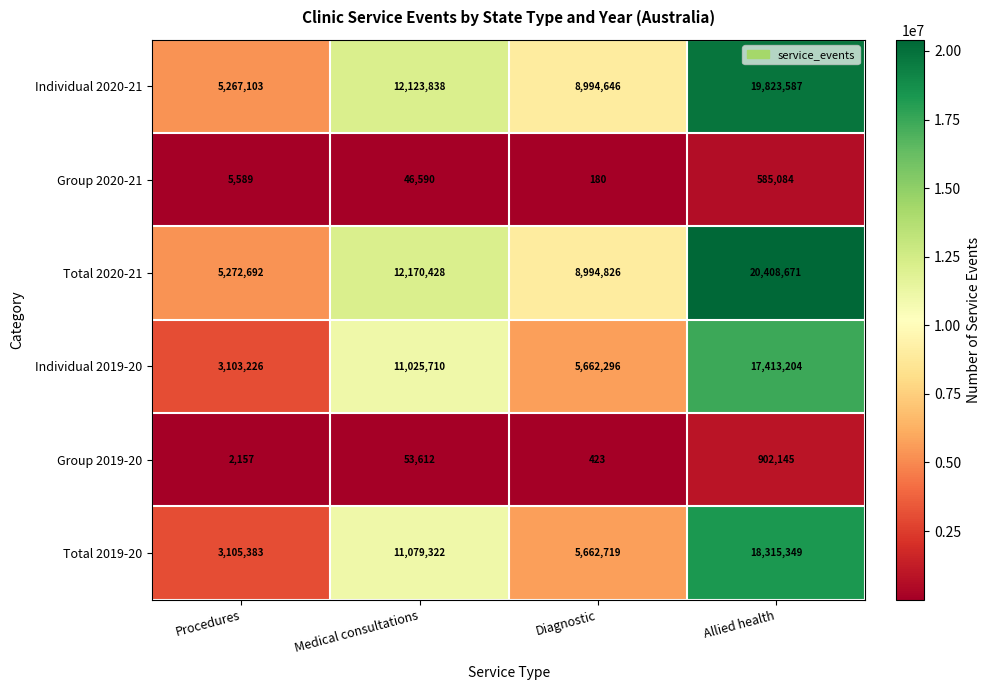

How many Individual 2020-21 values are between 8994646 and 19823587?

3